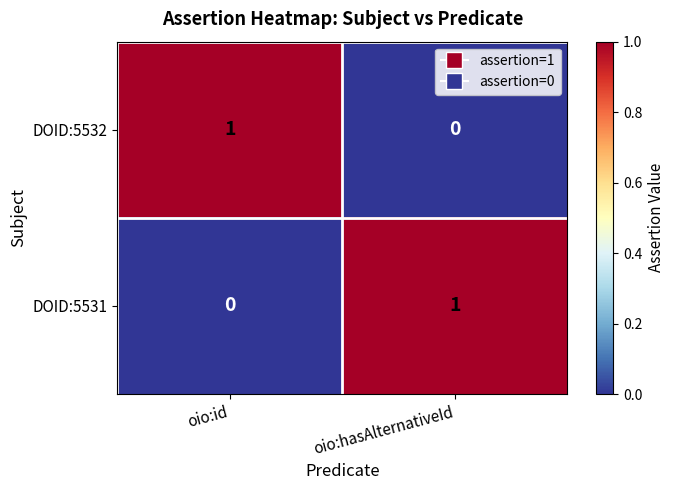

At which label is DOID:5531 closest to 0?

oio:id